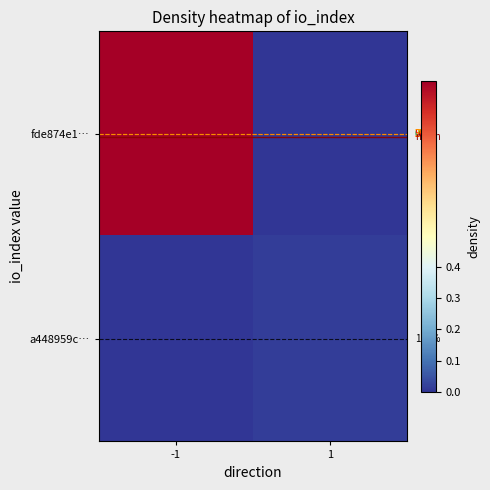

At which label does a448959c… reach its minimum?

-1